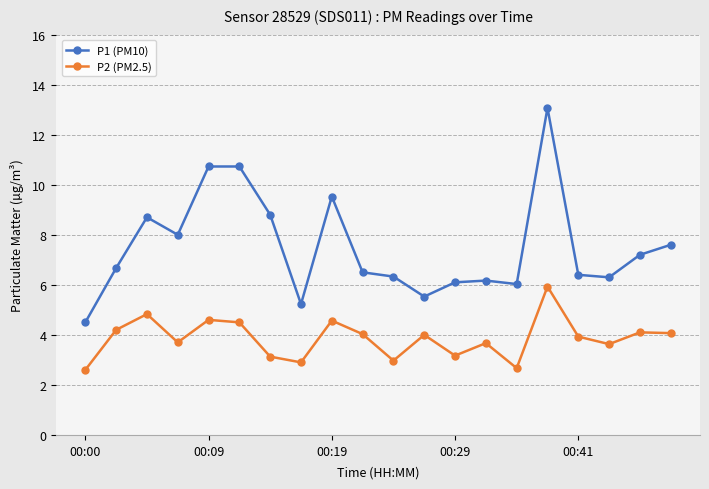

How many lines are shown in the chart?

2